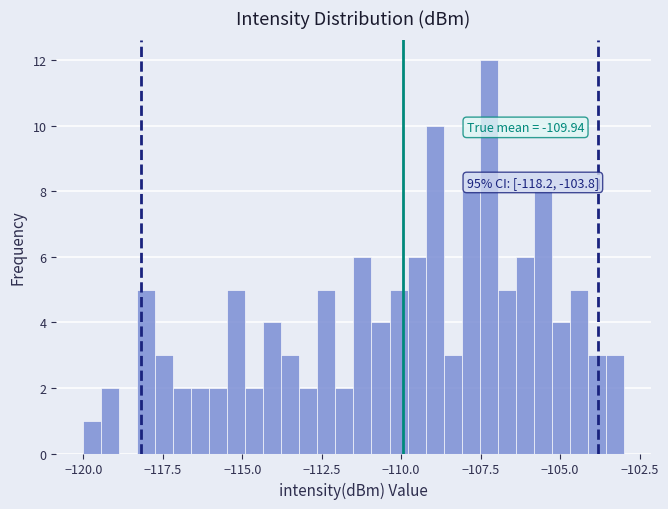

Read against the x-axis, roughly where is the centre of the tallest bar?

-107.0